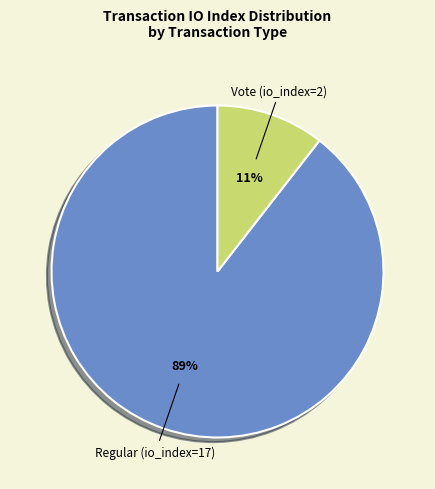

Is there a majority slice in this chart?

Yes